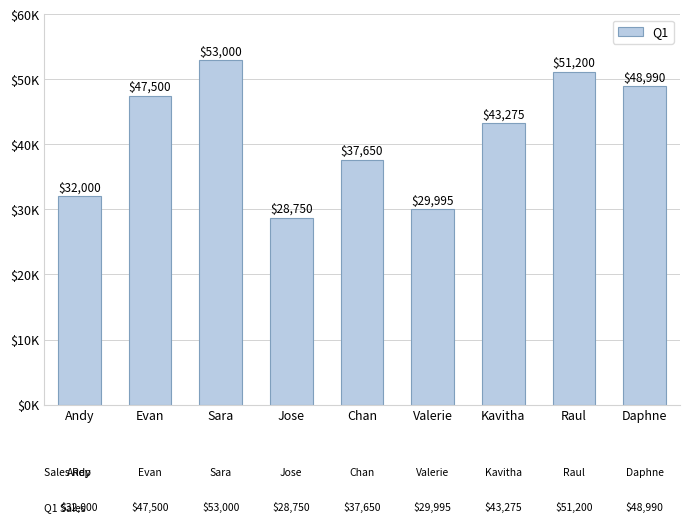

Rank the categories by value from lowest to highest.

Jose, Valerie, Andy, Chan, Kavitha, Evan, Daphne, Raul, Sara